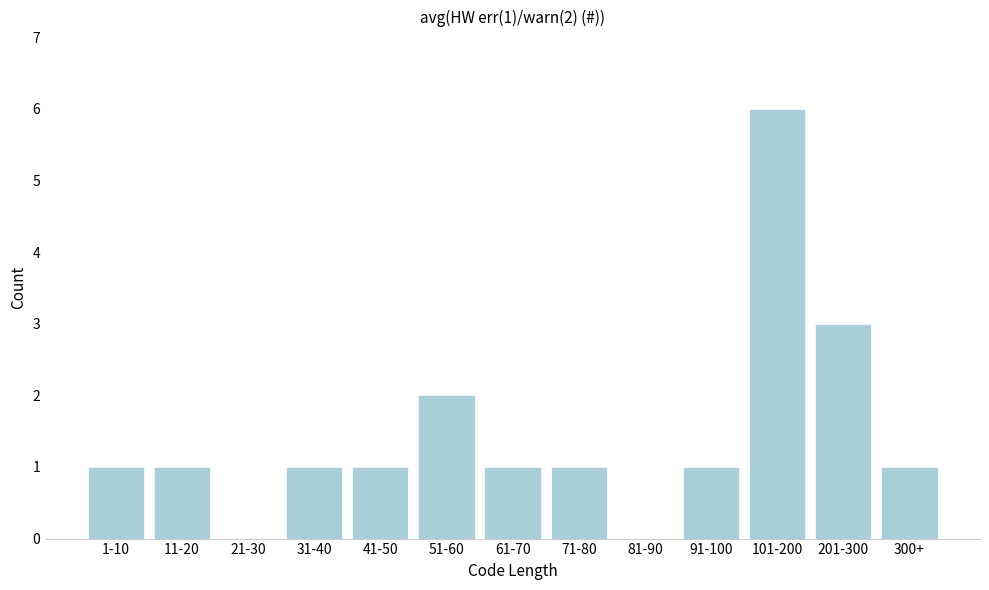

Reading left to right, transcribe all the data shown in this chart.

1-10=1	11-20=1	21-30=0	31-40=1	41-50=1	51-60=2	61-70=1	71-80=1	81-90=0	91-100=1	101-200=6	201-300=3	300+=1